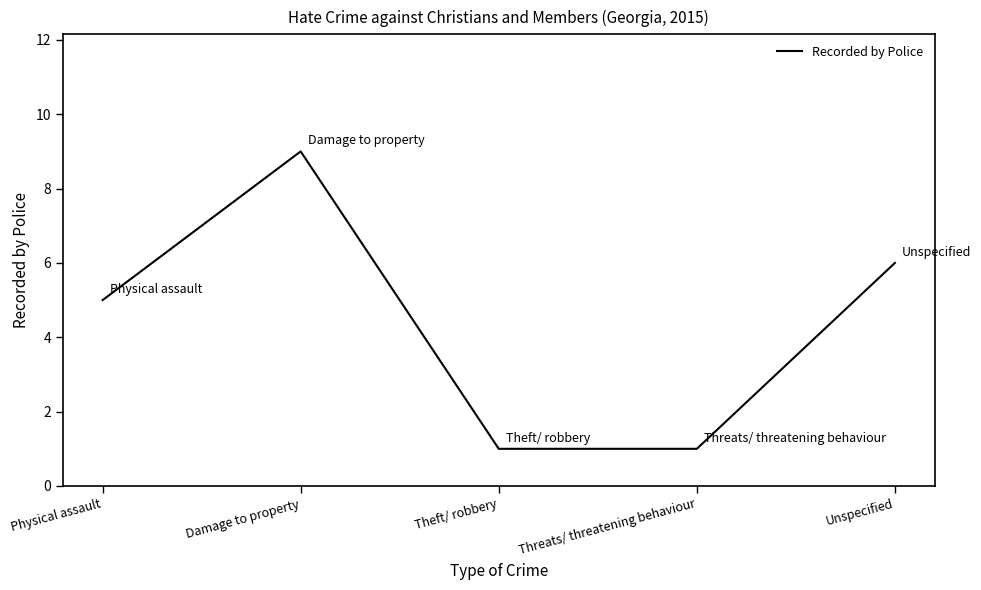

What is the difference between the second highest and minimum values?

5